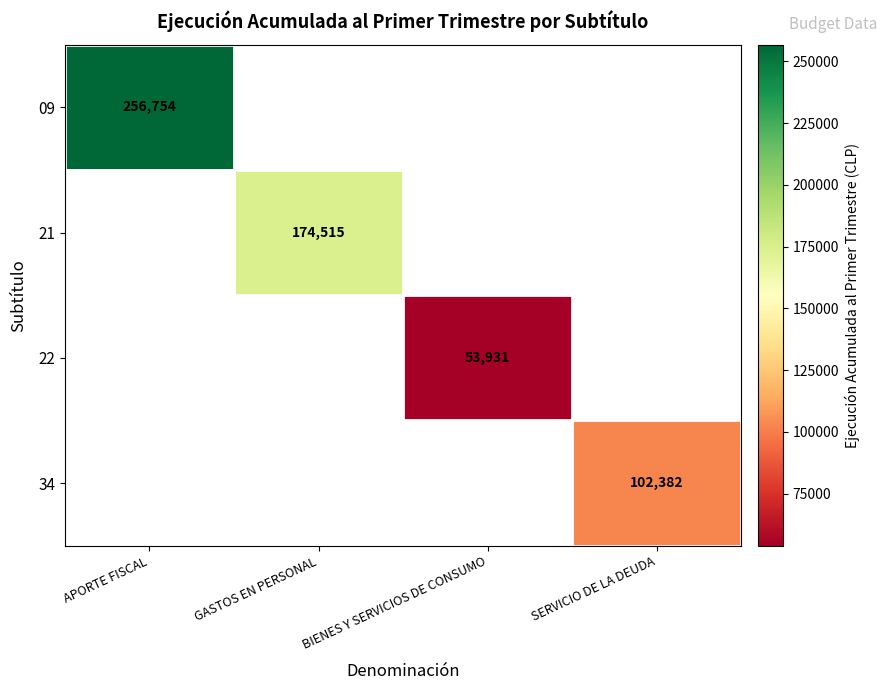

At which category does the chart reach its peak across all series?

APORTE FISCAL